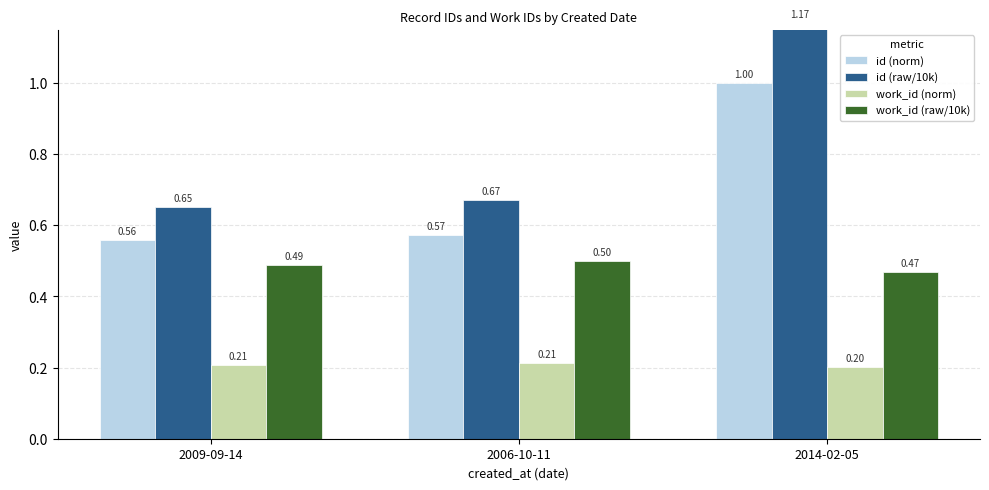

Between 2014-02-05 and 2006-10-11, which is larger?

2014-02-05